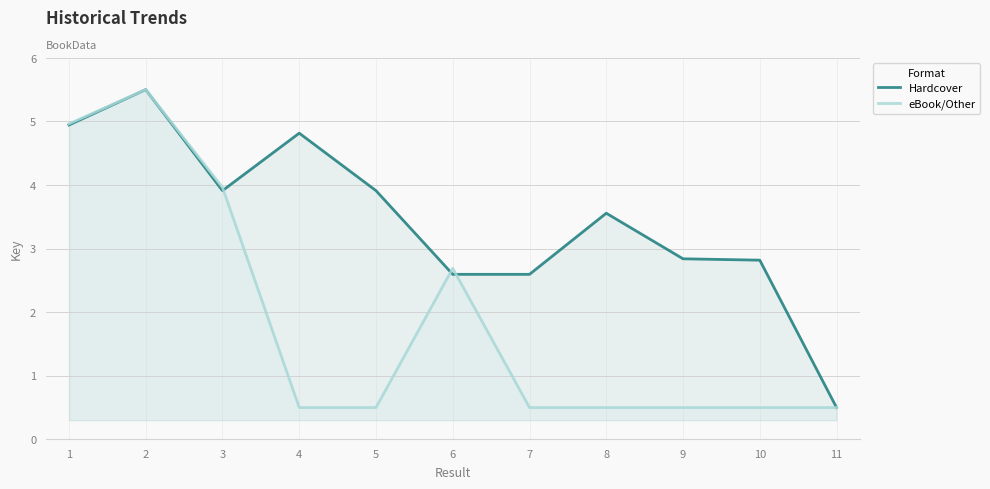

Reading right to left, what are all the values shown in this chart?

Hardcover: 0.5	2.8	2.8	3.6	2.6	2.6	3.9	4.8	3.9	5.5	4.9
eBook/Other: 0.5	0.5	0.5	0.5	0.5	2.7	0.5	0.5	4.0	5.5	5.0